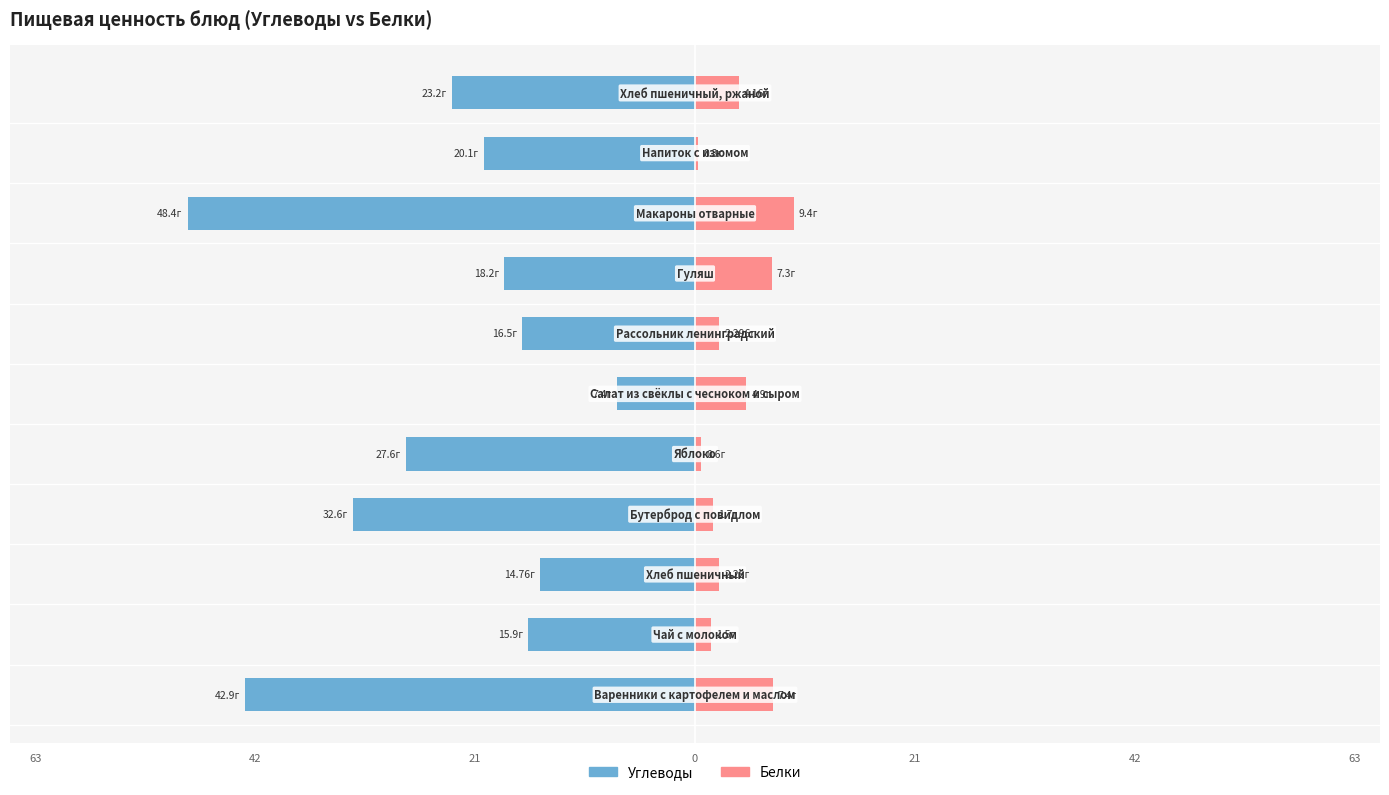

At how many categories does at least one series exceed -23?

11